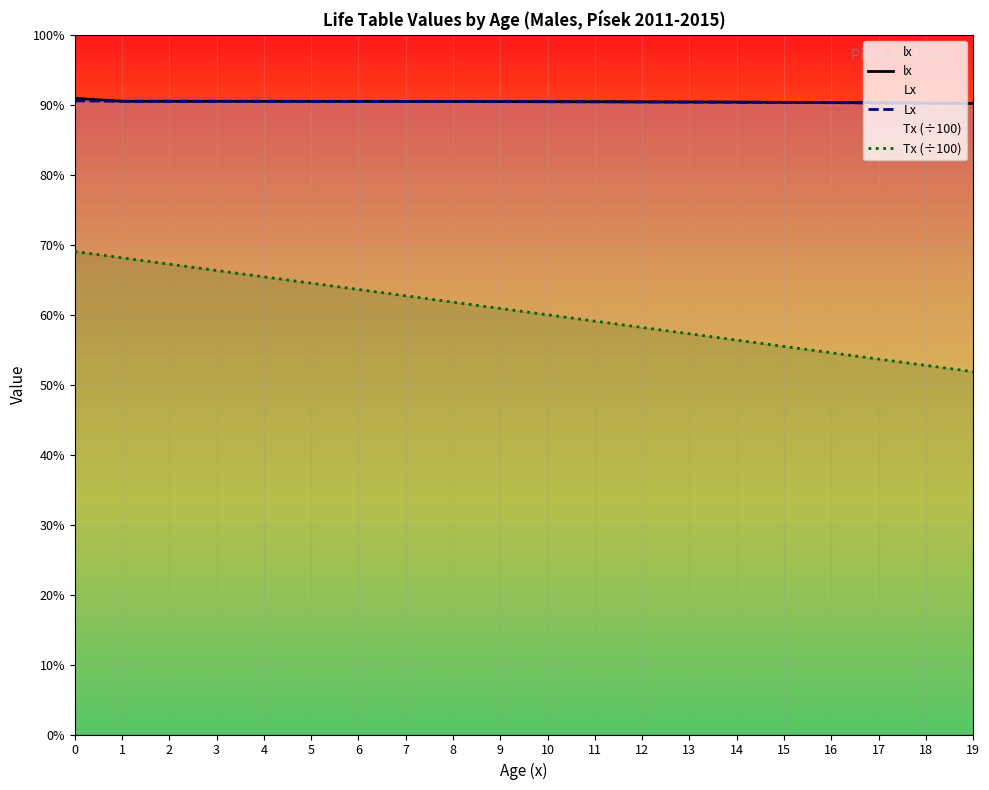

What is the sum of all Tx (÷100) values?

1329407.5